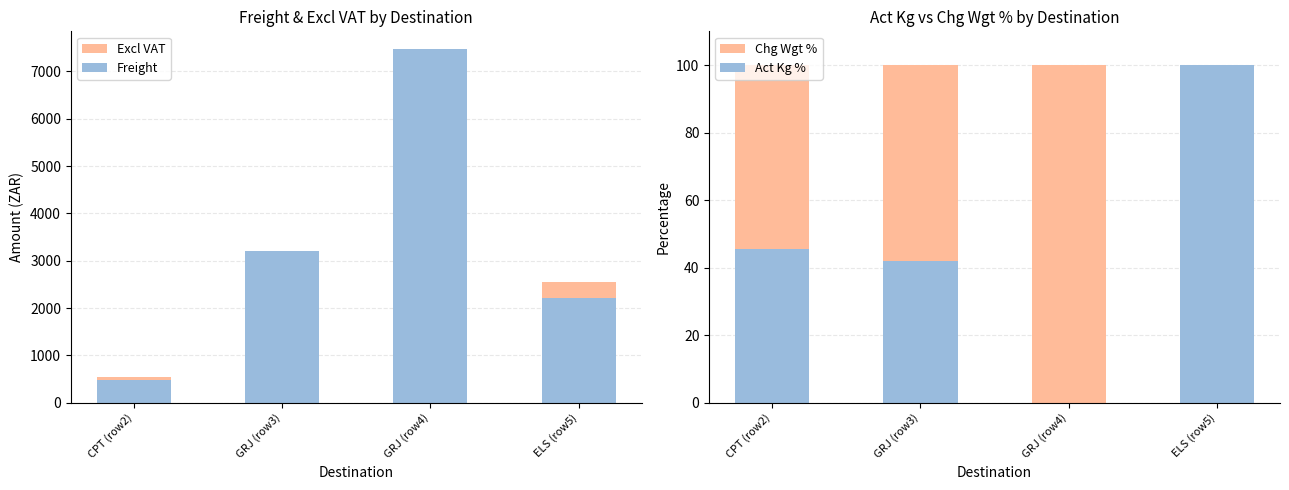

True or false: Act Kg % has a value of 100.0 at ELS (row5).

True